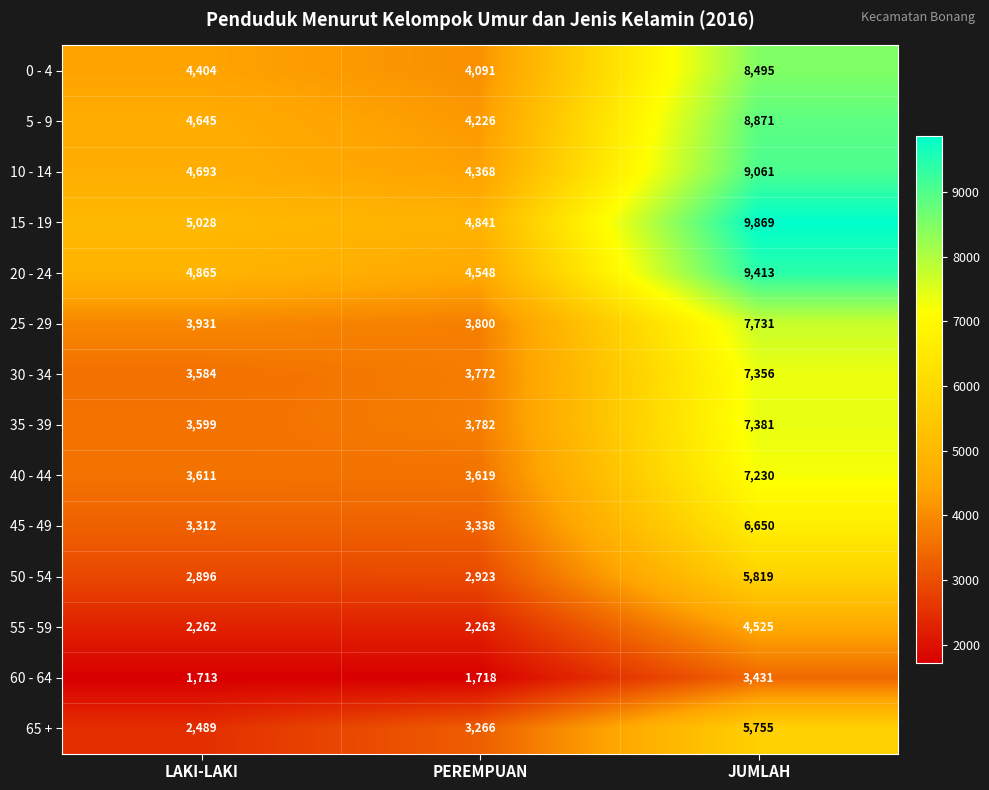

Rank the series by their maximum value, from lowest to highest.

60 - 64, 55 - 59, 65 +, 50 - 54, 45 - 49, 40 - 44, 30 - 34, 35 - 39, 25 - 29, 0 - 4, 5 - 9, 10 - 14, 20 - 24, 15 - 19